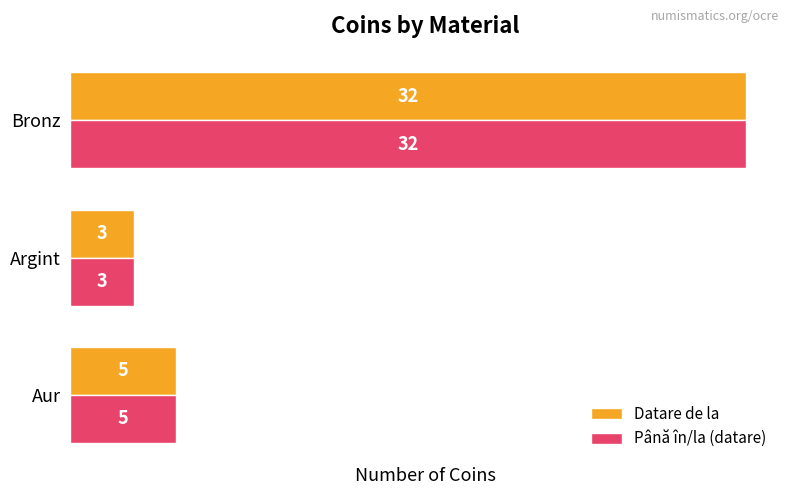

List the labels in order of Datare de la value, largest first.

Bronz, Aur, Argint